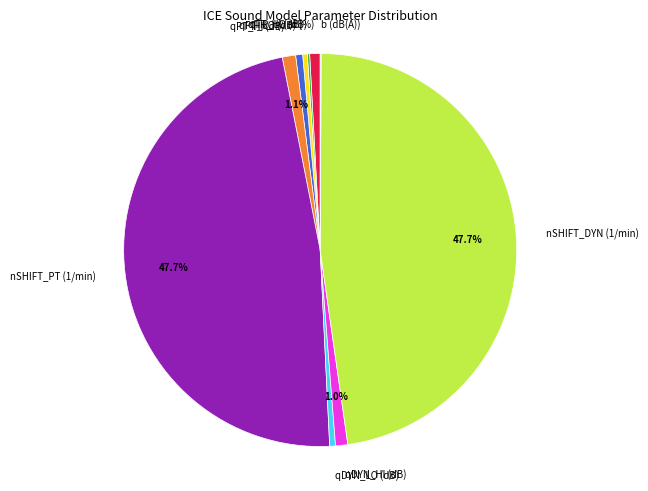

Does any single category account for the majority?

No